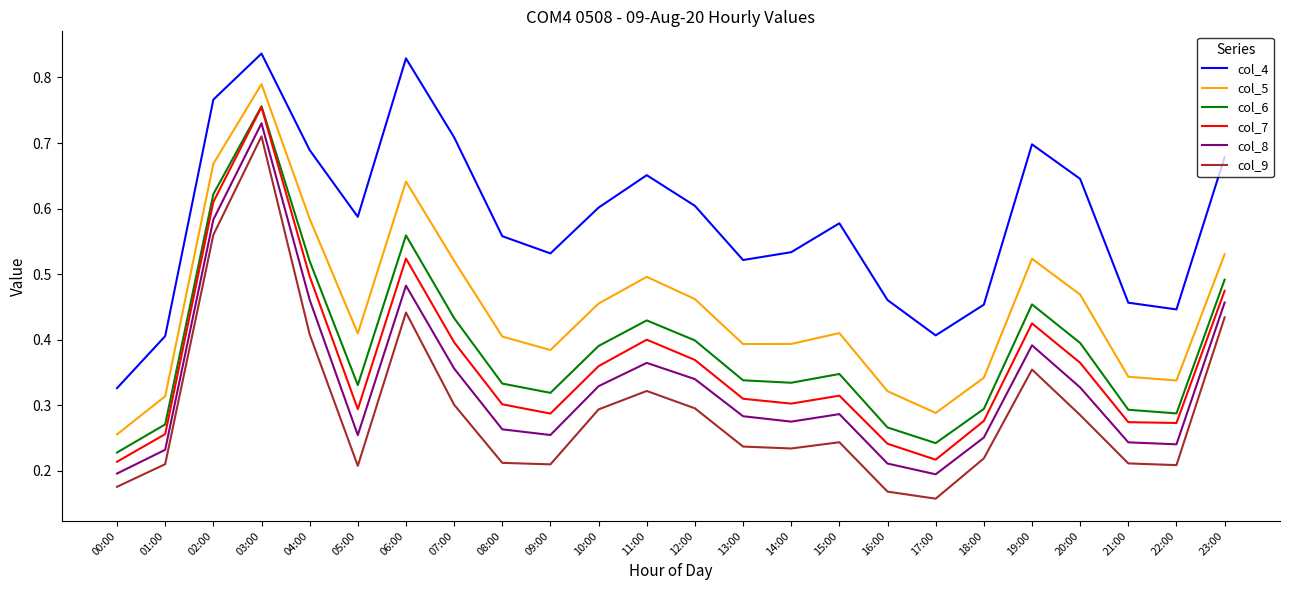

Is it true that col_6 equals 0.6 at 02:00?

True